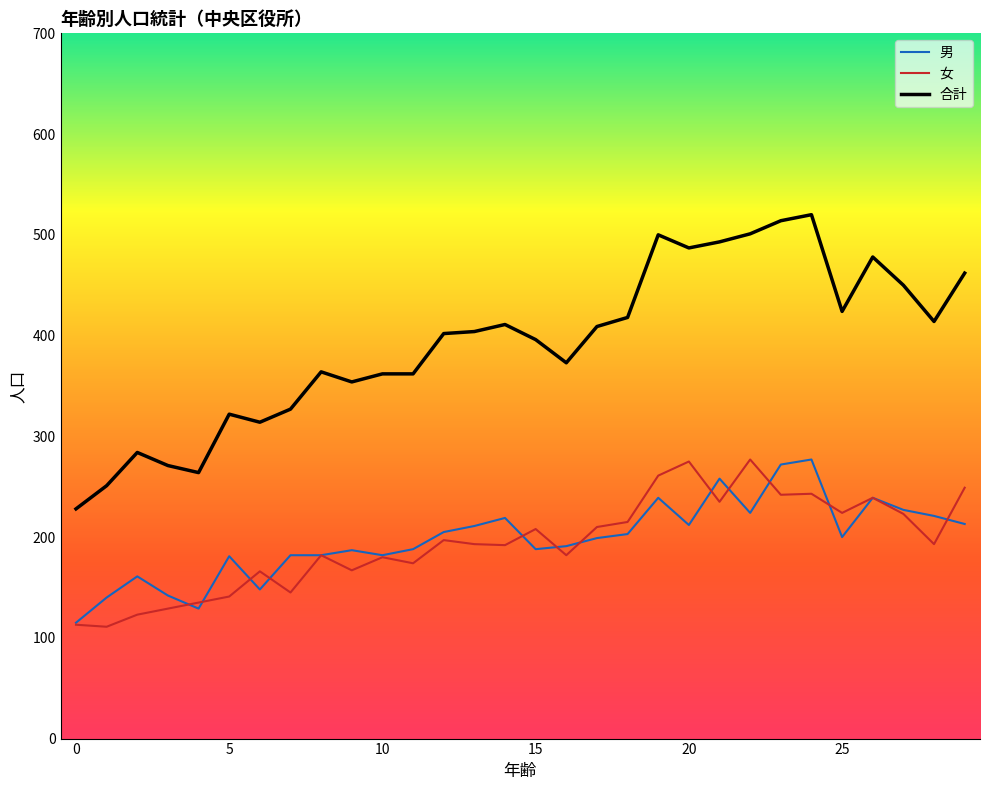

True or false: 合計 has more than 0 interior local peaks.

True